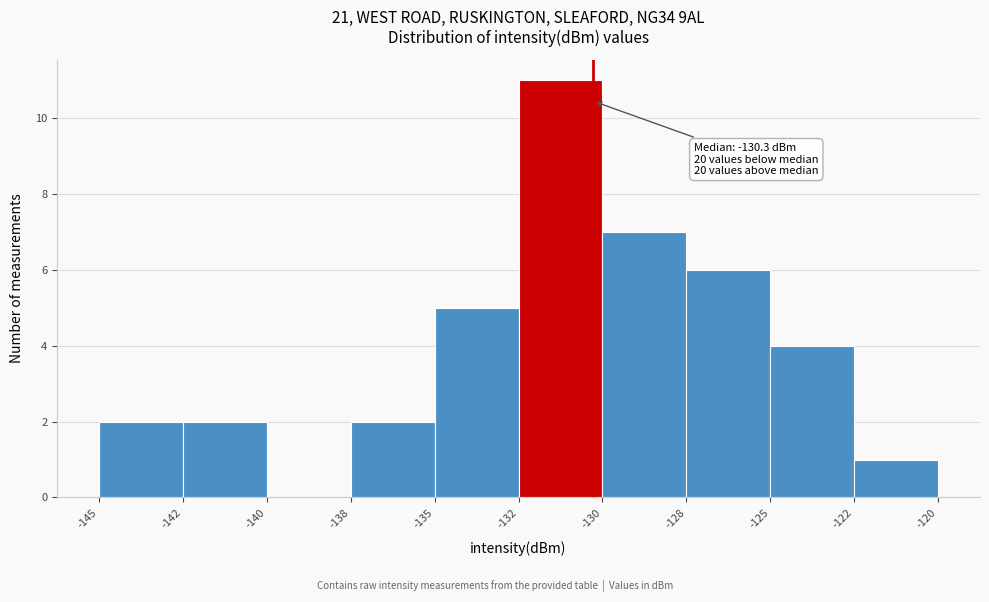

Reading left to right, extract all data points from this chart.

-145=2	-142=2	-140=0	-138=2	-135=5	-132=11	-130=7	-128=6	-125=4	-122=1